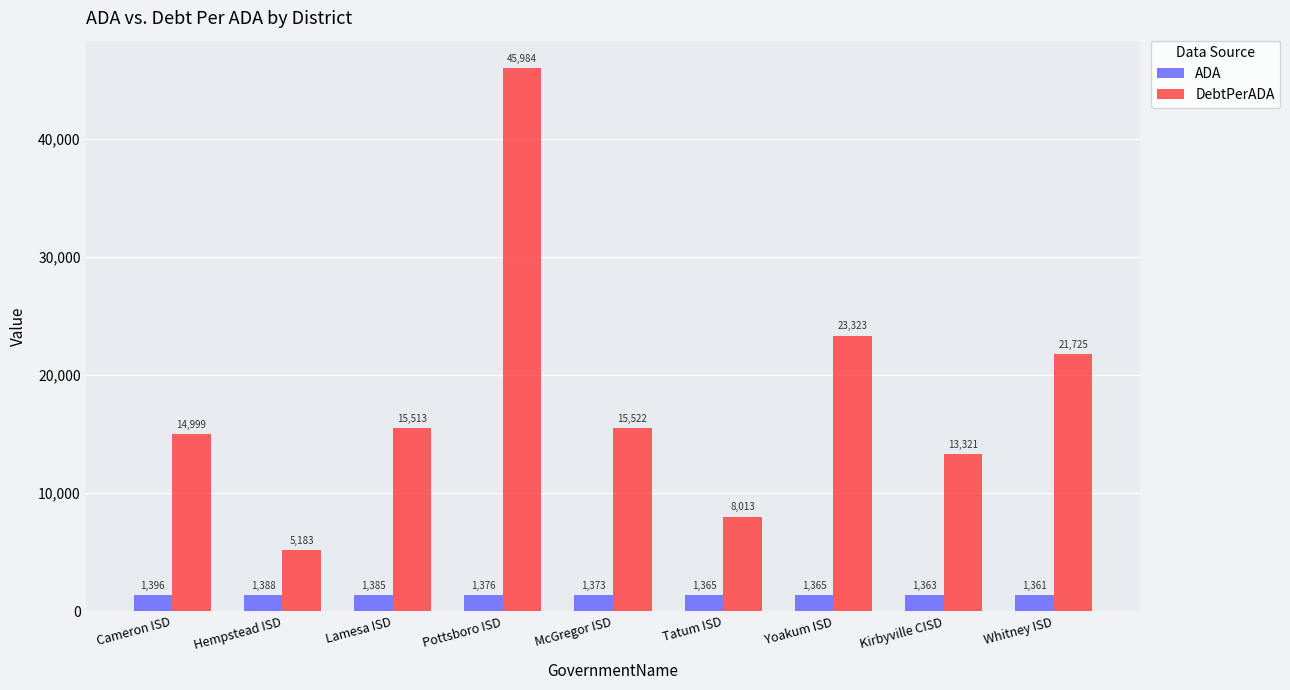

How many bars are there in total?

18